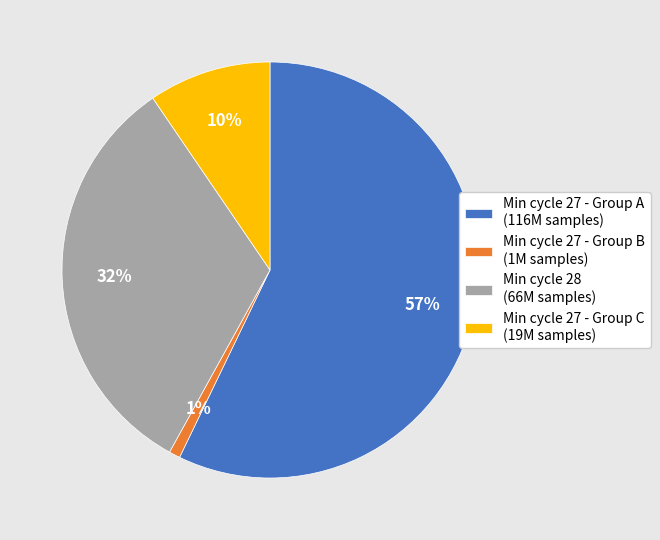

The Min cycle 28 (66M samples) slice represents 21% of the pie. True or false?

False